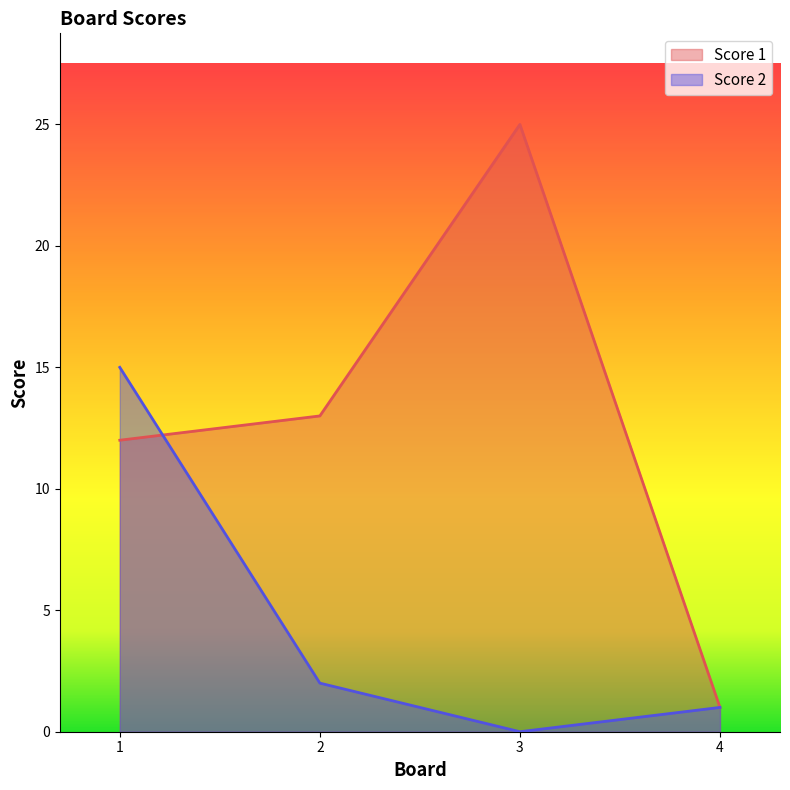

Reading right to left, list all the values displayed in this chart.

Score 1: 1	25	13	12
Score 2: 1	0	2	15